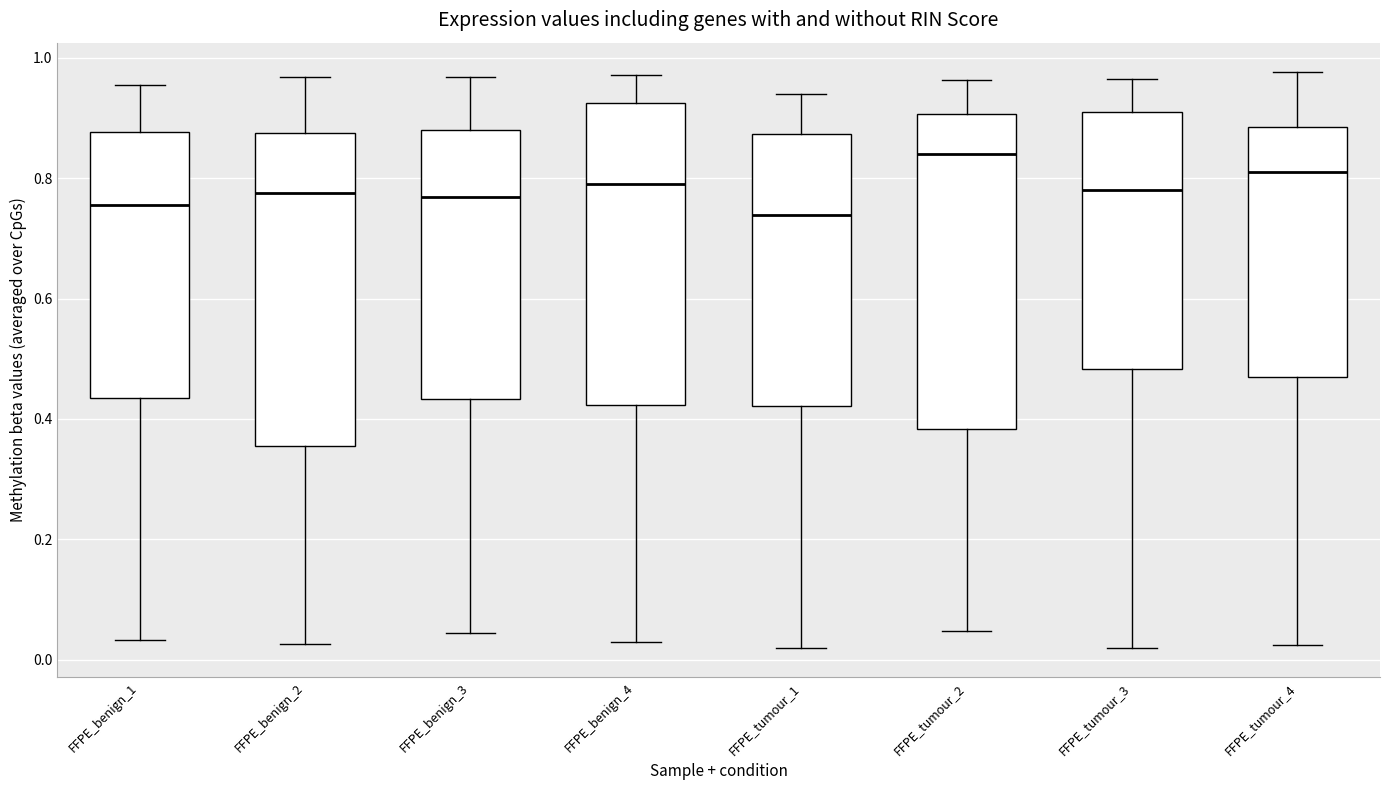

Reading left to right, read every box against the y-axis: the position of its median line, the range the box covers, and the ends of its whiskers. The values are not printed on the chart, so give them approximately, as read against the axis.

FFPE_benign_1: median 0.76, box 0.44 to 0.88, whiskers 0.04 to 0.96
FFPE_benign_2: median 0.78, box 0.36 to 0.88, whiskers 0.02 to 0.96
FFPE_benign_3: median 0.76, box 0.44 to 0.88, whiskers 0.04 to 0.96
FFPE_benign_4: median 0.80, box 0.42 to 0.92, whiskers 0.02 to 0.98
FFPE_tumour_1: median 0.74, box 0.42 to 0.88, whiskers 0.02 to 0.94
FFPE_tumour_2: median 0.84, box 0.38 to 0.90, whiskers 0.04 to 0.96
FFPE_tumour_3: median 0.78, box 0.48 to 0.92, whiskers 0.02 to 0.96
FFPE_tumour_4: median 0.82, box 0.46 to 0.88, whiskers 0.02 to 0.98